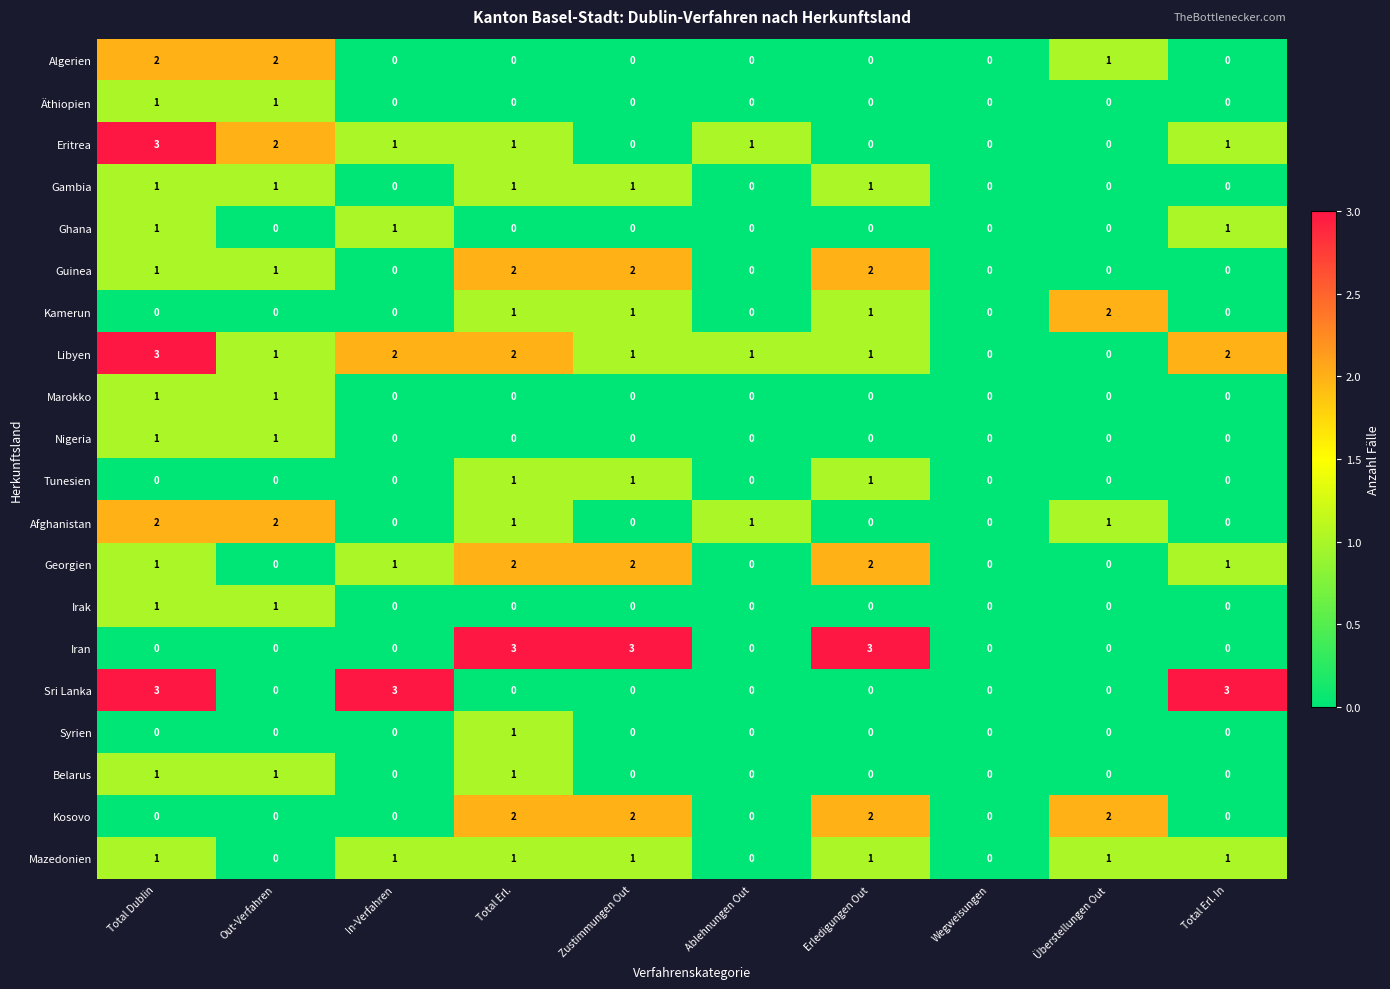

At which category is the sum across all series the highest?

Total Dublin